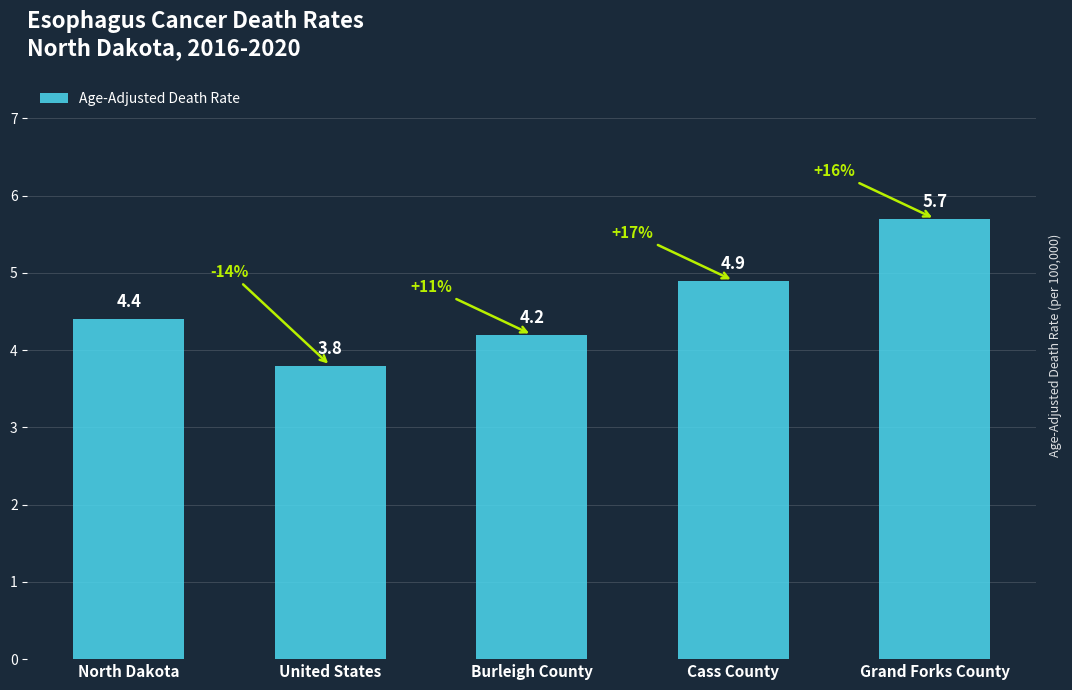

What is the greatest value displayed?

5.7